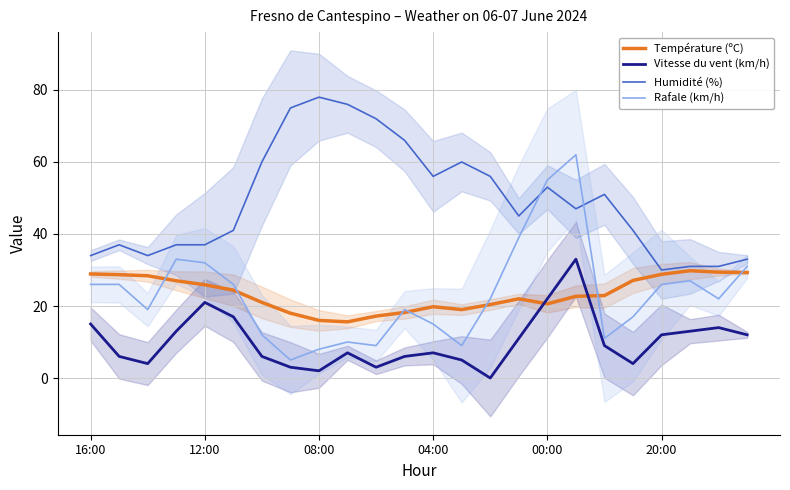

How many data points in Rafale (km/h) are less than 22?

11